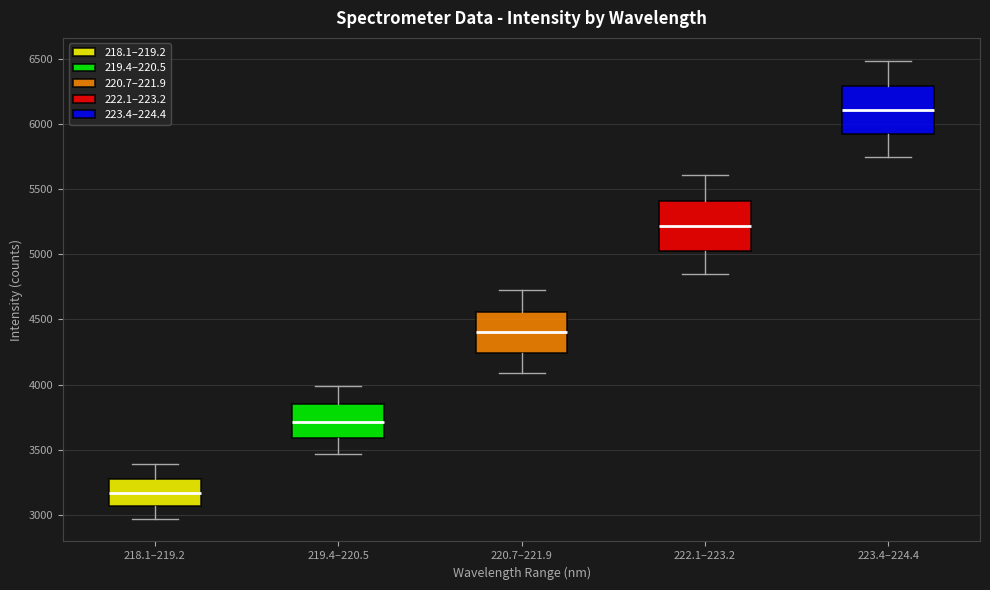

Reading left to right, read every box against the y-axis: the position of its median line, the range the box covers, and the ends of its whiskers. The values are not printed on the chart, so give them approximately, as read against the axis.

218.1–219.2: median 3150, box 3050 to 3250, whiskers 2950 to 3400
219.4–220.5: median 3700, box 3600 to 3850, whiskers 3450 to 4000
220.7–221.9: median 4400, box 4250 to 4550, whiskers 4100 to 4750
222.1–223.2: median 5200, box 5050 to 5400, whiskers 4850 to 5600
223.4–224.4: median 6100, box 5950 to 6300, whiskers 5750 to 6500